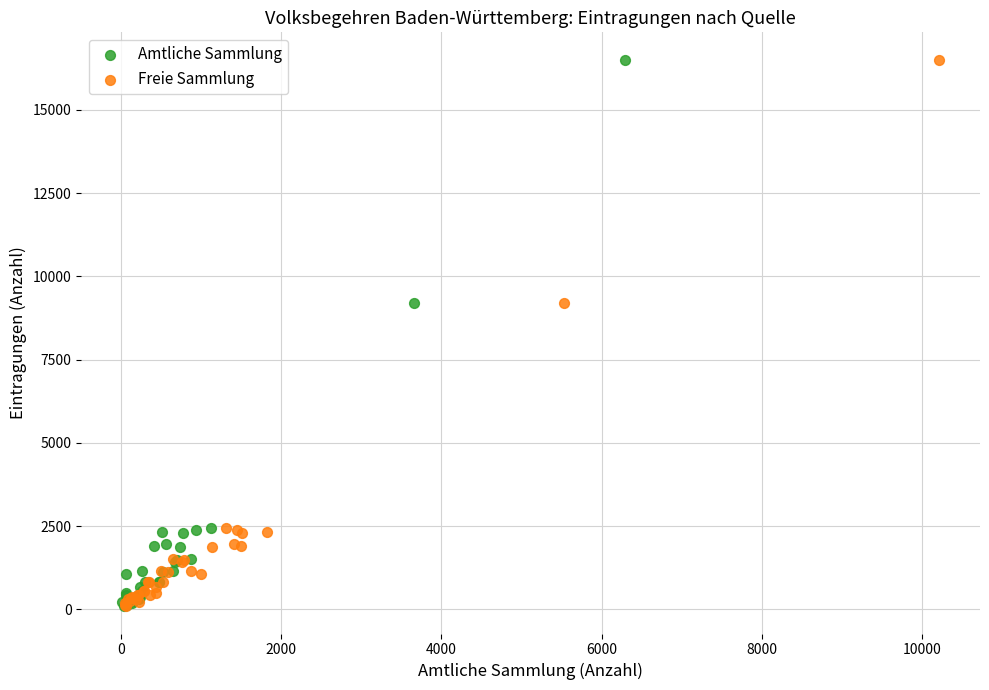

What are all the series names shown in the legend?

Amtliche Sammlung, Freie Sammlung